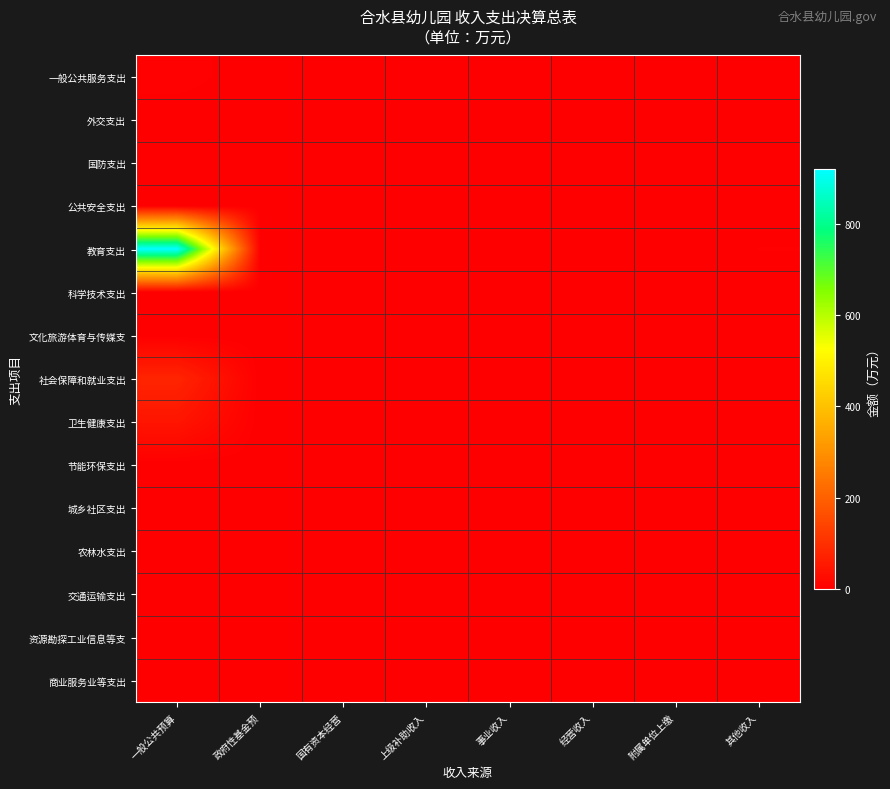

Between 政府性基金预 and 其他收入, which series saw the biggest shift?

教育支出